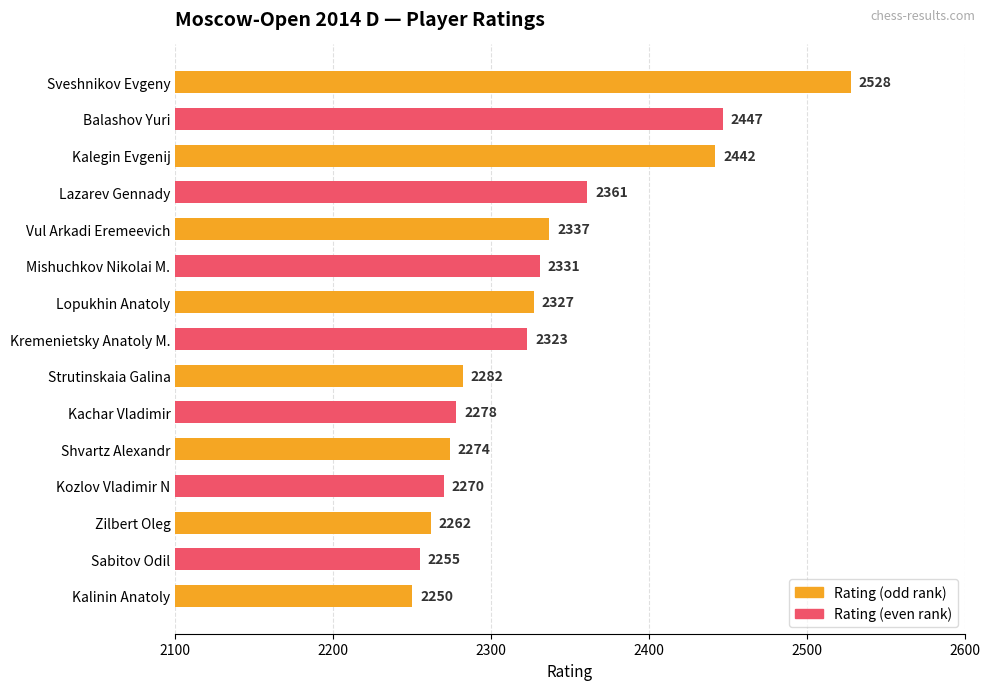

What is the label of the 7th bar from the top?

Lopukhin Anatoly